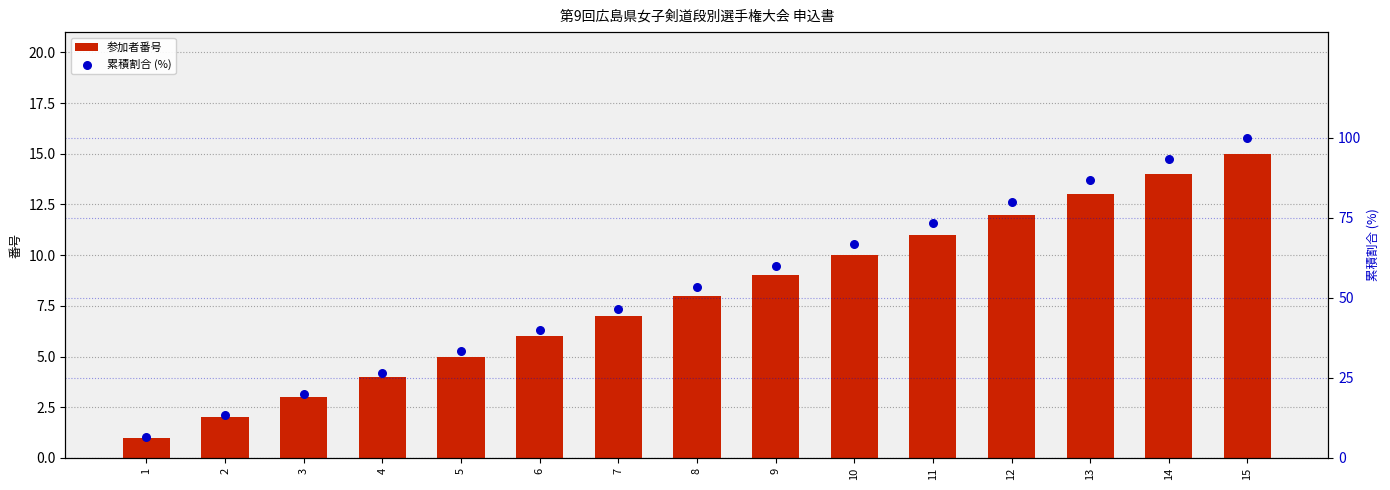

Which series reaches the minimum Y coordinate?

参加者番号